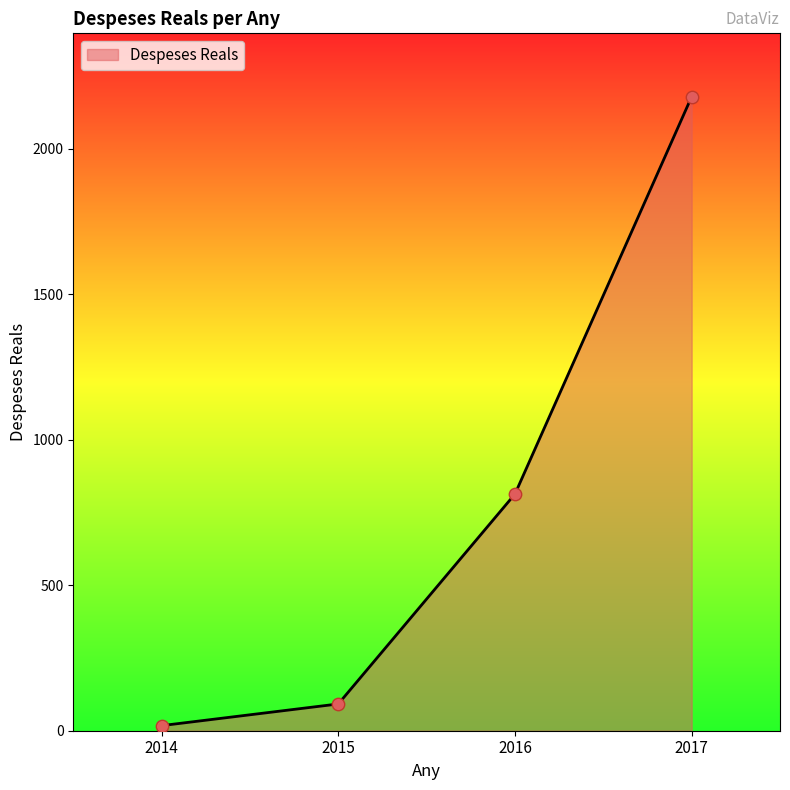

Approximately how many times larger is the value at 2014 compared to 2015?

0.2